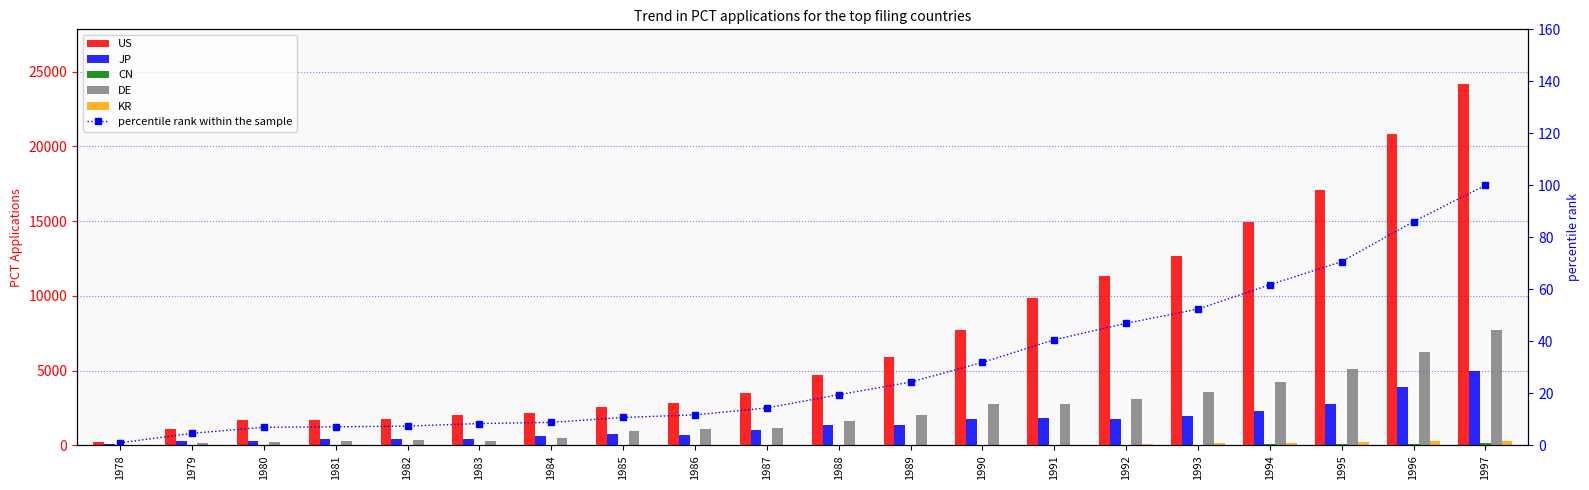

What is the average value of the US series?

7448.2